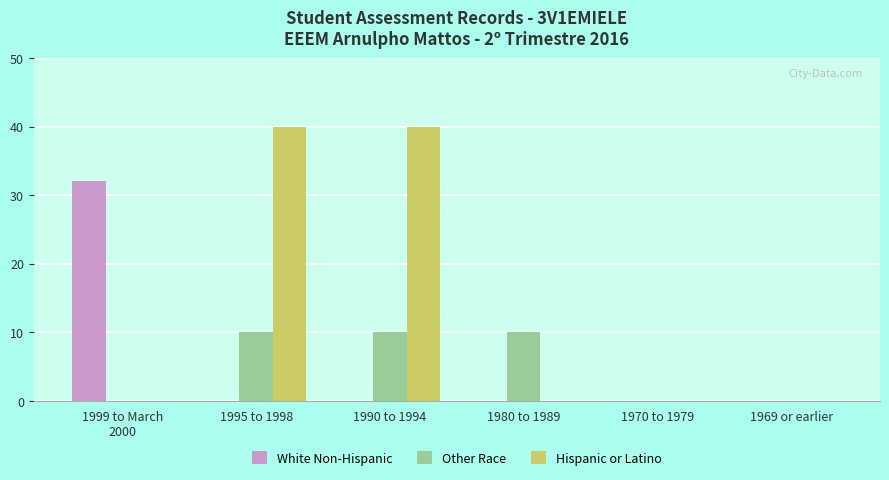

The value of Hispanic or Latino at 1999 to March
2000 is 0. True or false?

True